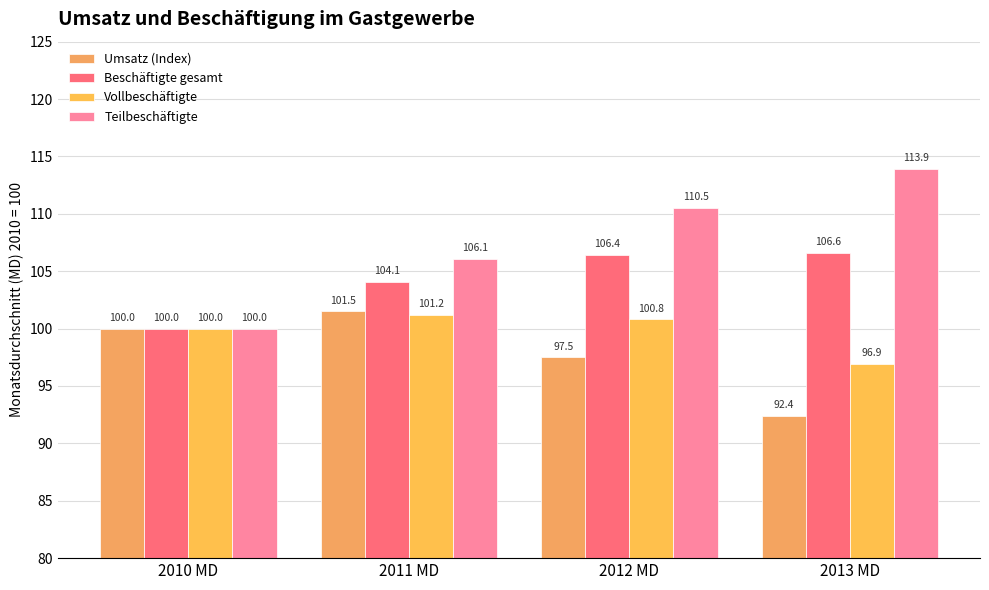

At 2010 MD, list the series in order from smallest to largest.

Umsatz (Index), Beschäftigte gesamt, Vollbeschäftigte, Teilbeschäftigte